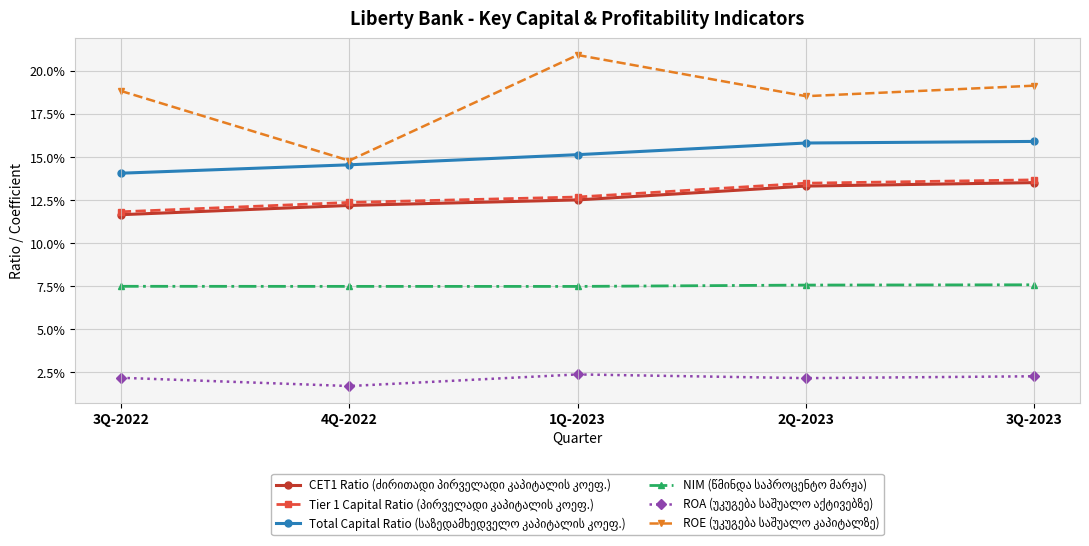

Which series changed the most between 4Q-2022 and 2Q-2023?

ROE (უკუგება საშუალო კაპიტალზე)